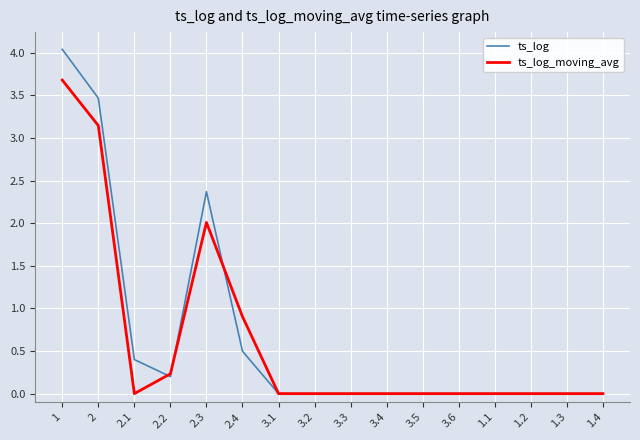

What is the difference between the maximum and minimum values in the ts_log_moving_avg series?

3.7